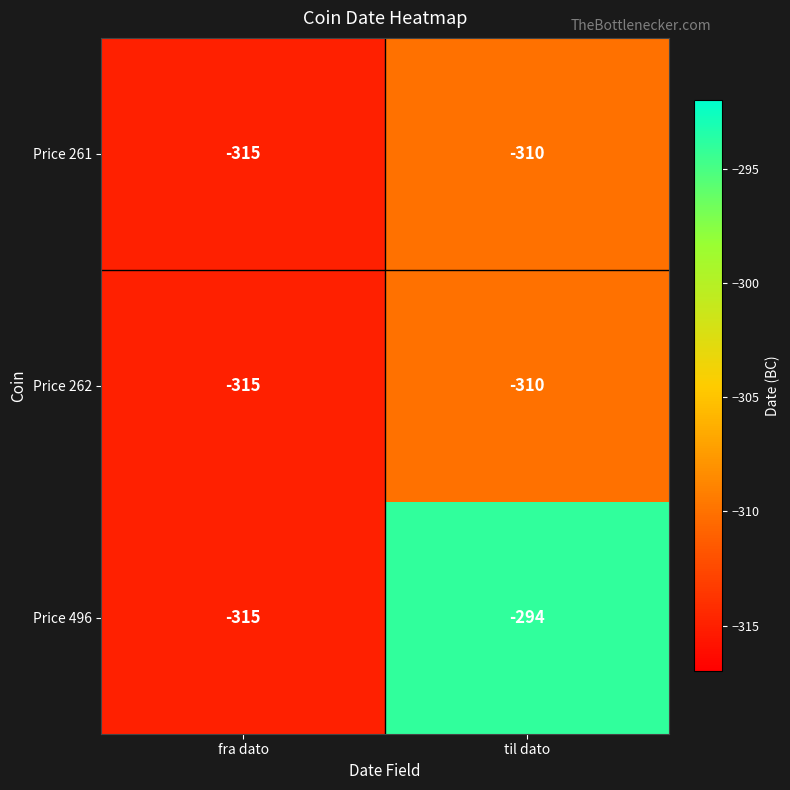

What is the sum of all Price 262 values?

-625